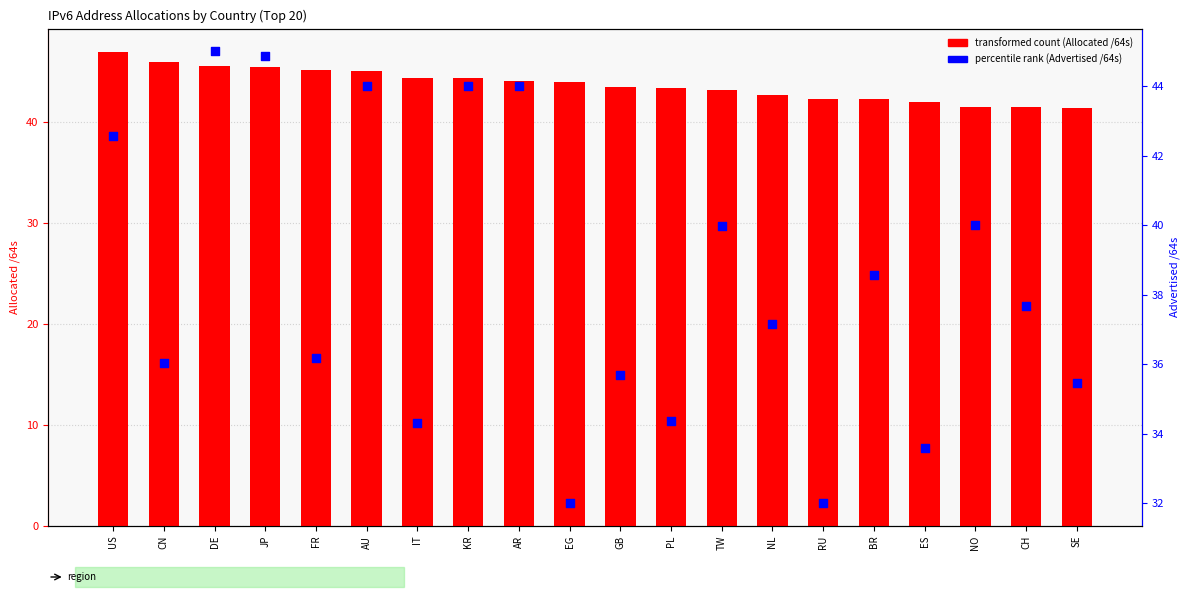

Which series contains the highest Y value?

transformed count (Allocated /64s)